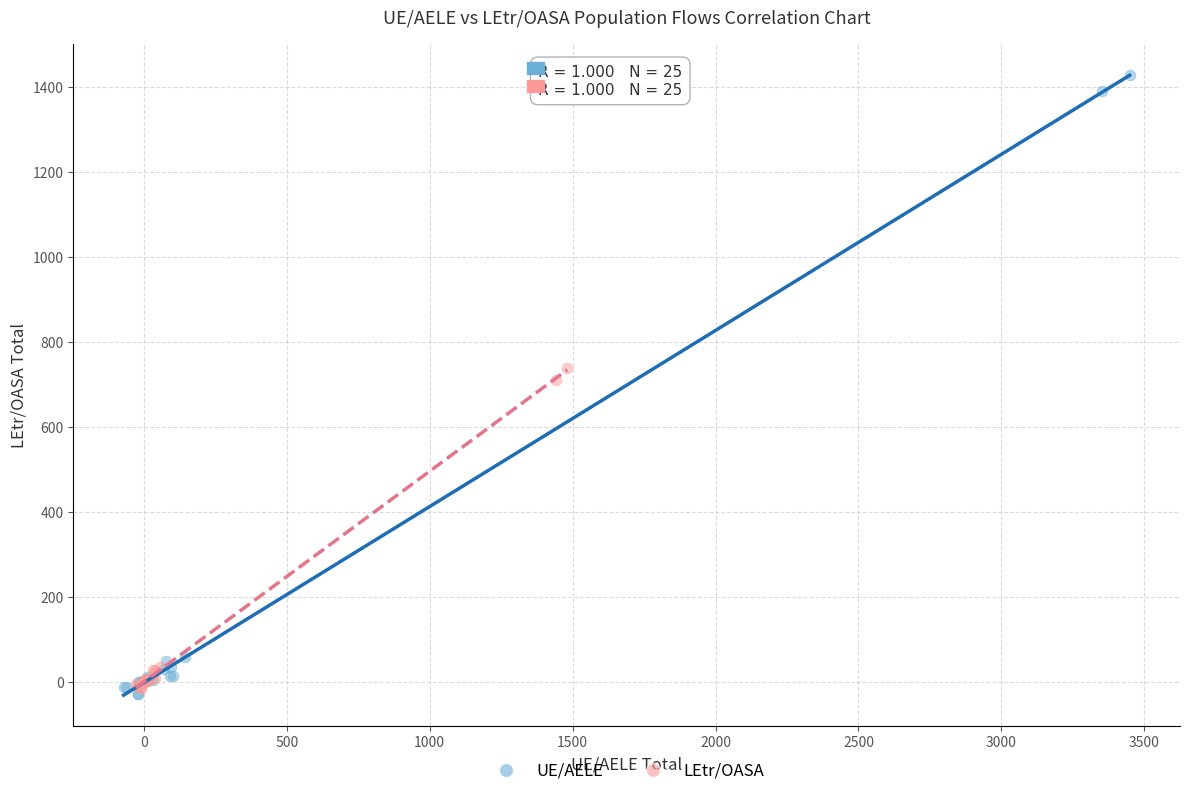

Which series contains the highest Y value?

UE/AELE